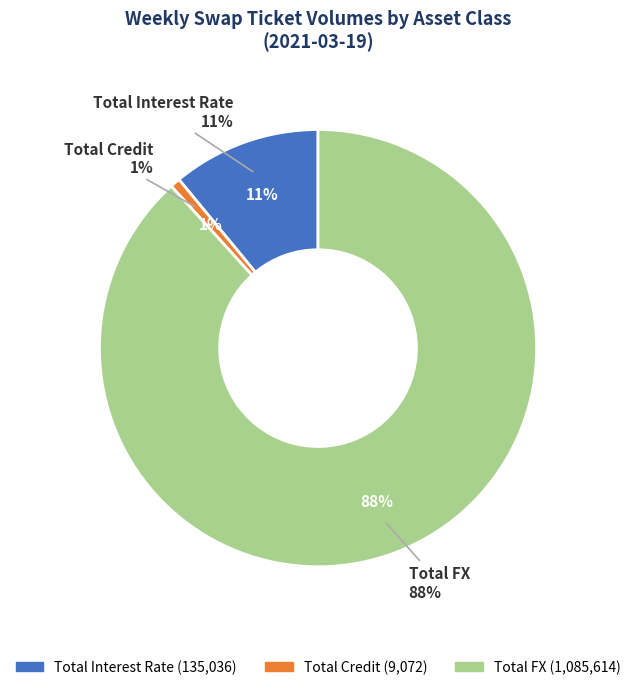

True or false: Total Credit accounts for 11% of the total.

False